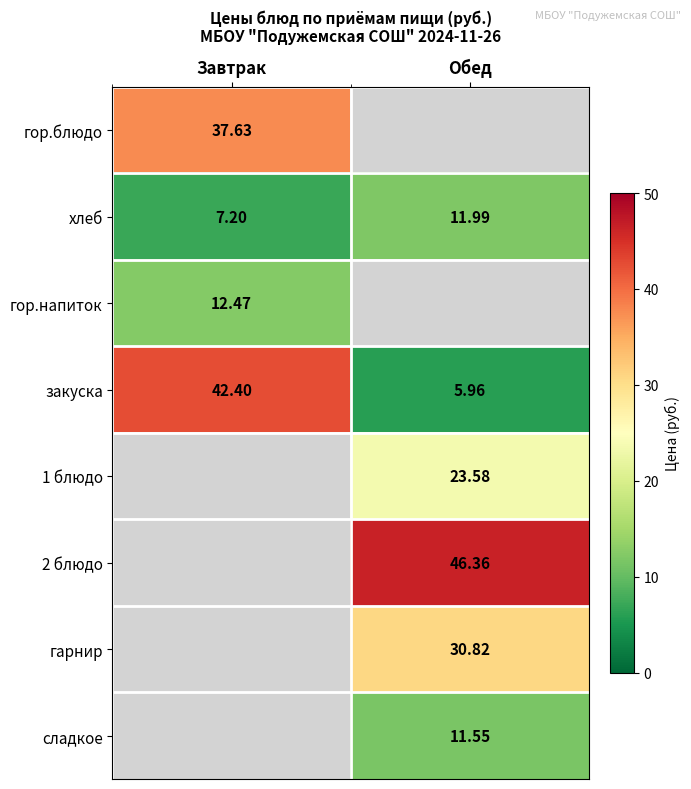

At which label does хлеб first exceed 11?

Обед